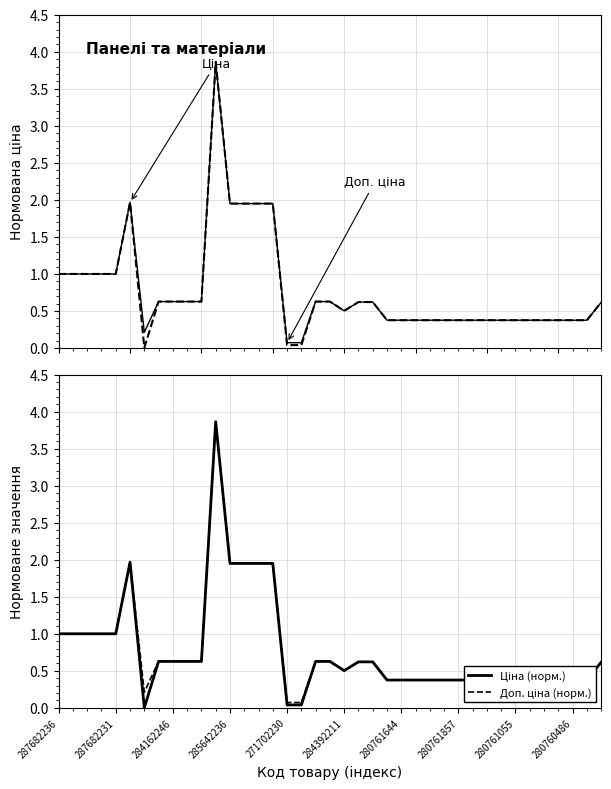

Reading right to left, list all the values displayed in this chart.

Ціна: 0.6	0.4	0.4	0.4	0.4	0.4	0.4	0.4	0.4	0.4	0.4	0.4	0.4	0.4	0.4	0.4	0.6	0.6	0.5	0.6	0.6	0.0	0.0	2.0	2.0	2.0	2.0	3.9	0.6	0.6	0.6	0.6	0.0	2.0	1.0	1.0	1.0	1.0	1.0
Доп. ціна: 0.6	0.4	0.4	0.4	0.4	0.4	0.4	0.4	0.4	0.4	0.4	0.4	0.4	0.4	0.4	0.4	0.6	0.6	0.5	0.6	0.6	0.1	0.1	2.0	2.0	2.0	2.0	3.9	0.6	0.6	0.6	0.6	0.2	2.0	1.0	1.0	1.0	1.0	1.0
Ціна (норм.): 0.6	0.4	0.4	0.4	0.4	0.4	0.4	0.4	0.4	0.4	0.4	0.4	0.4	0.4	0.4	0.4	0.6	0.6	0.5	0.6	0.6	0.0	0.0	2.0	2.0	2.0	2.0	3.9	0.6	0.6	0.6	0.6	0.0	2.0	1.0	1.0	1.0	1.0	1.0
Доп. ціна (норм.): 0.6	0.4	0.4	0.4	0.4	0.4	0.4	0.4	0.4	0.4	0.4	0.4	0.4	0.4	0.4	0.4	0.6	0.6	0.5	0.6	0.6	0.1	0.1	2.0	2.0	2.0	2.0	3.9	0.6	0.6	0.6	0.6	0.2	2.0	1.0	1.0	1.0	1.0	1.0